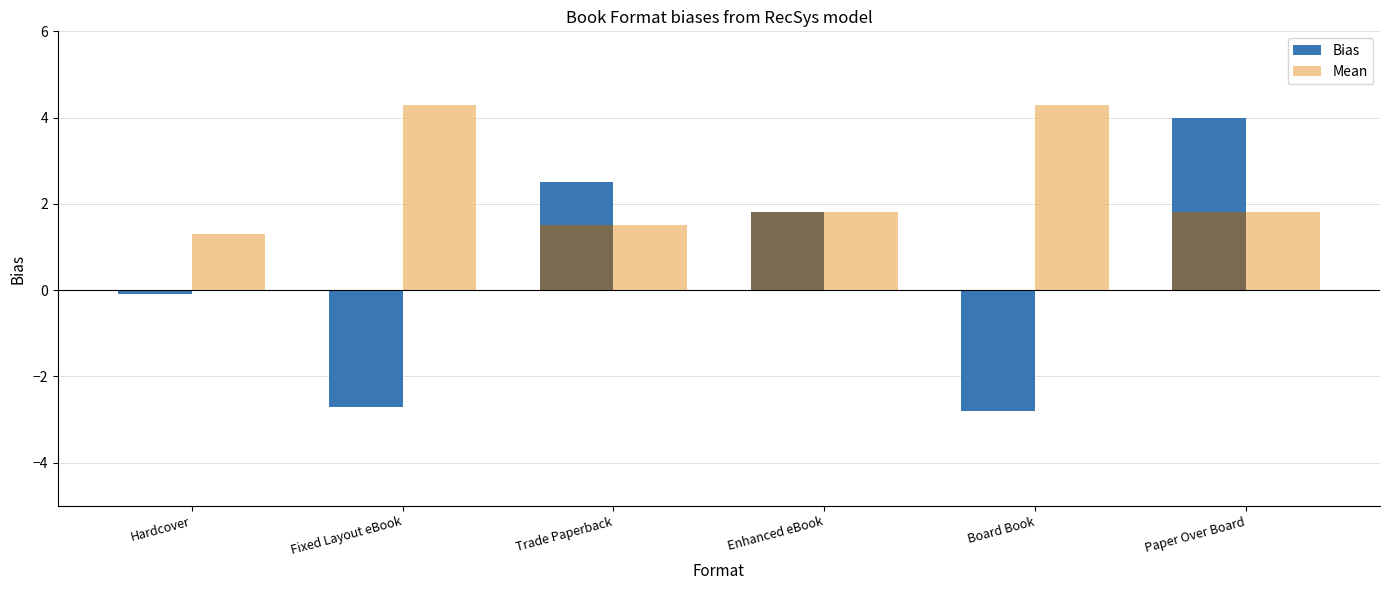

How many data points in Bias are above 1?

3